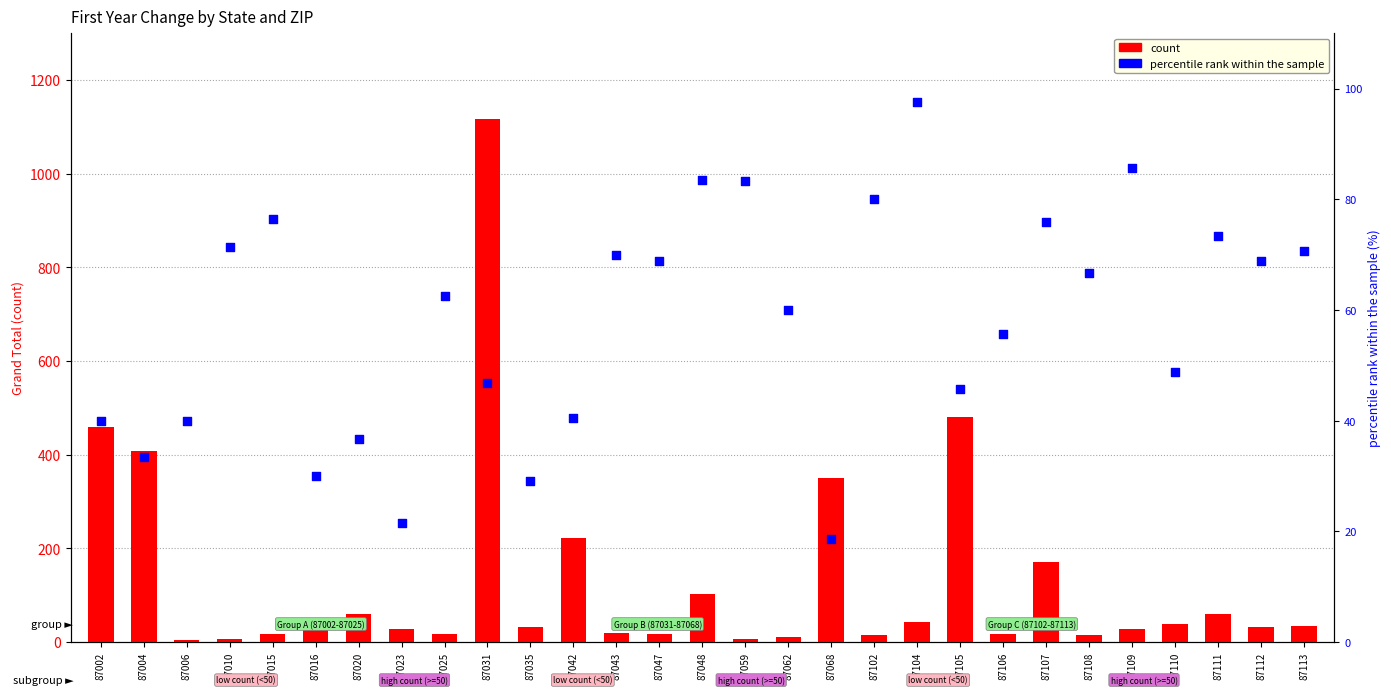

Which series has the largest total across all categories?

count